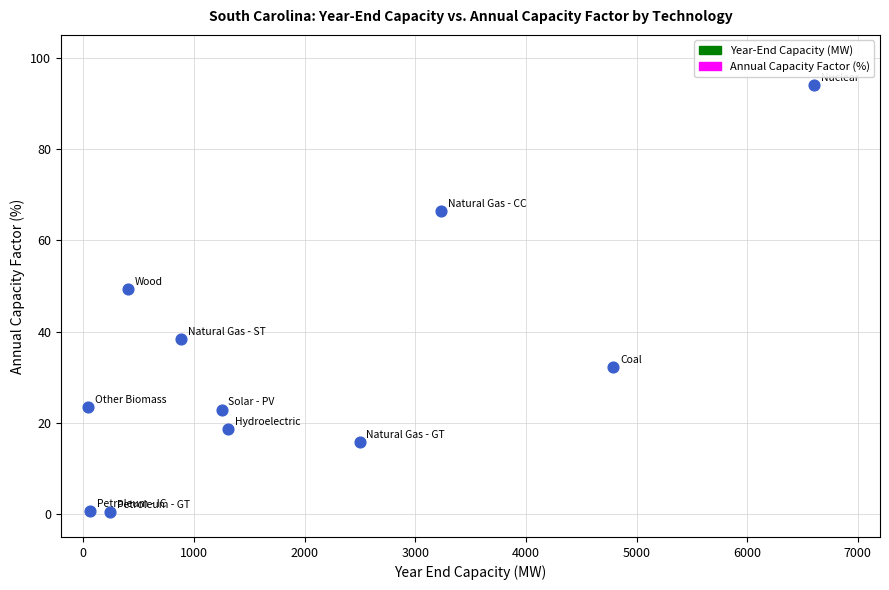

What Y value in the scatter plot is closest to 47?

49.4